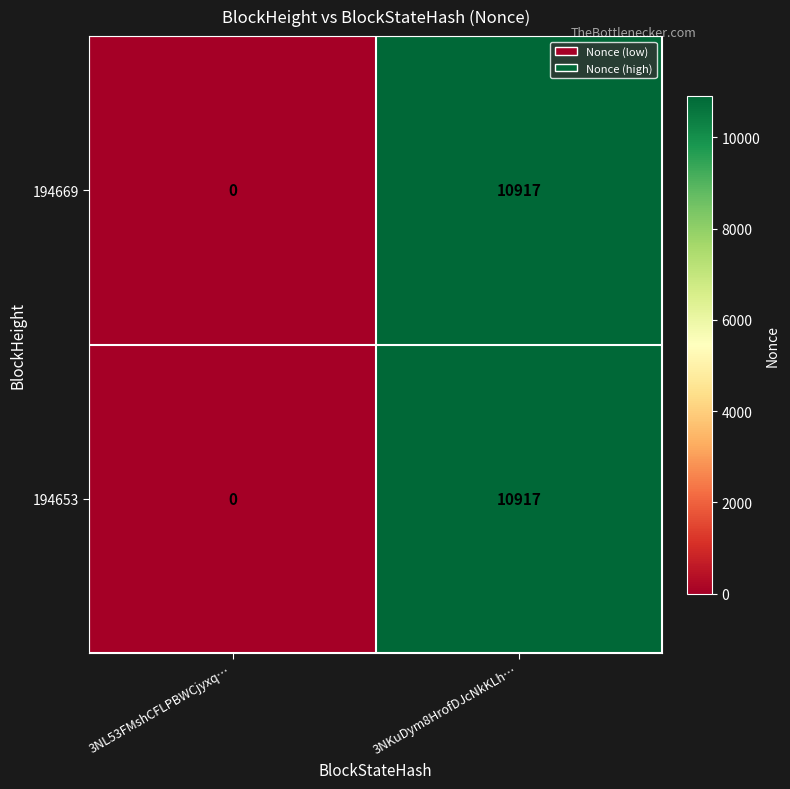

What is the difference between the maximum and minimum values in the 194669 series?

10917